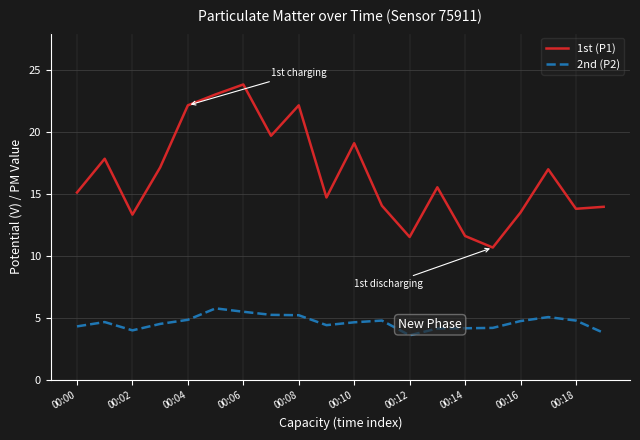

Which series has the widest spread of values?

1st (P1)